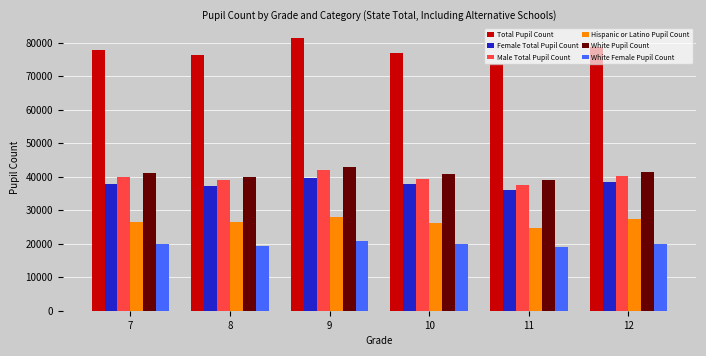

List the series in order of their peak value, lowest first.

White Female Pupil Count, Hispanic or Latino Pupil Count, Female Total Pupil Count, Male Total Pupil Count, White Pupil Count, Total Pupil Count